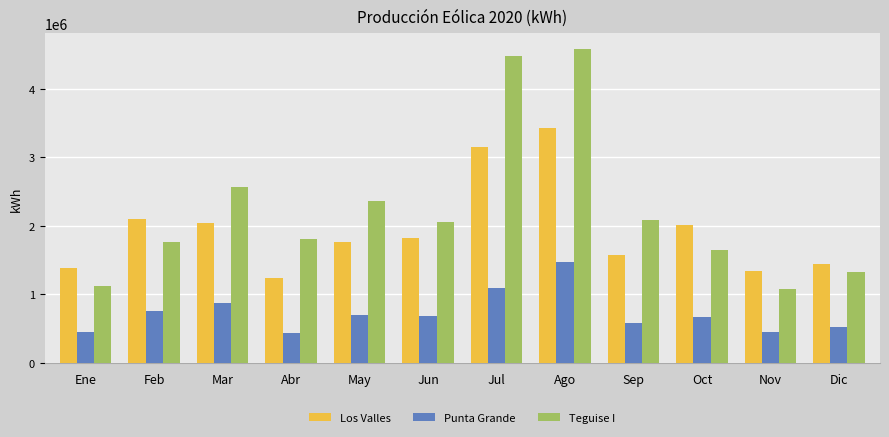

Which series changed the most between Ene and Dic?

Teguise I